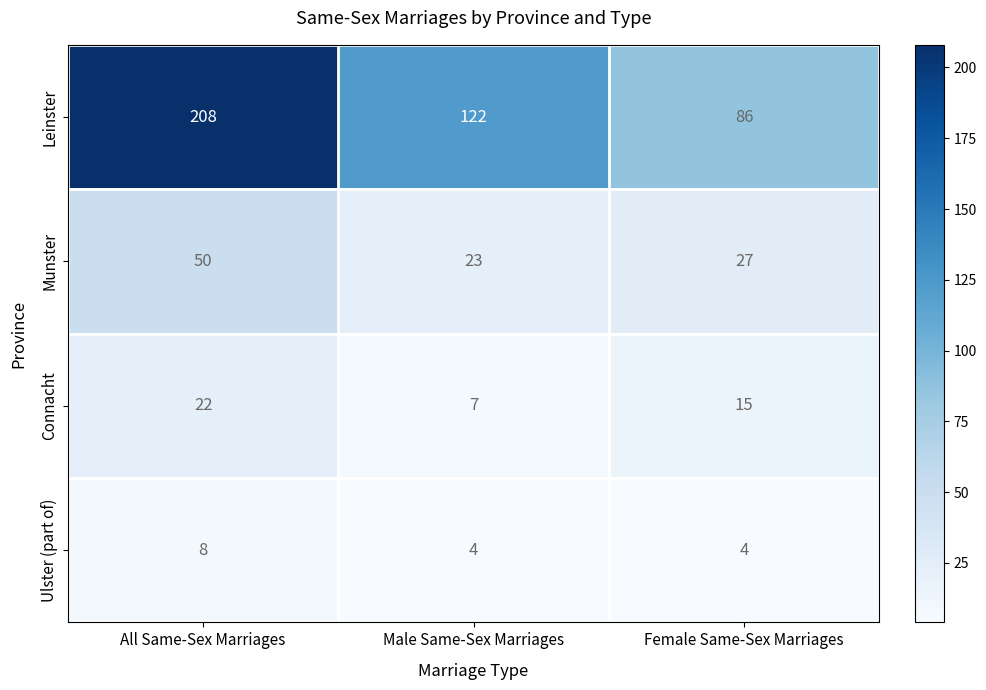

Reading left to right, list all the values displayed in this chart.

Leinster: All Same-Sex Marriages=208	Male Same-Sex Marriages=122	Female Same-Sex Marriages=86
Munster: All Same-Sex Marriages=50	Male Same-Sex Marriages=23	Female Same-Sex Marriages=27
Connacht: All Same-Sex Marriages=22	Male Same-Sex Marriages=7	Female Same-Sex Marriages=15
Ulster (part of): All Same-Sex Marriages=8	Male Same-Sex Marriages=4	Female Same-Sex Marriages=4